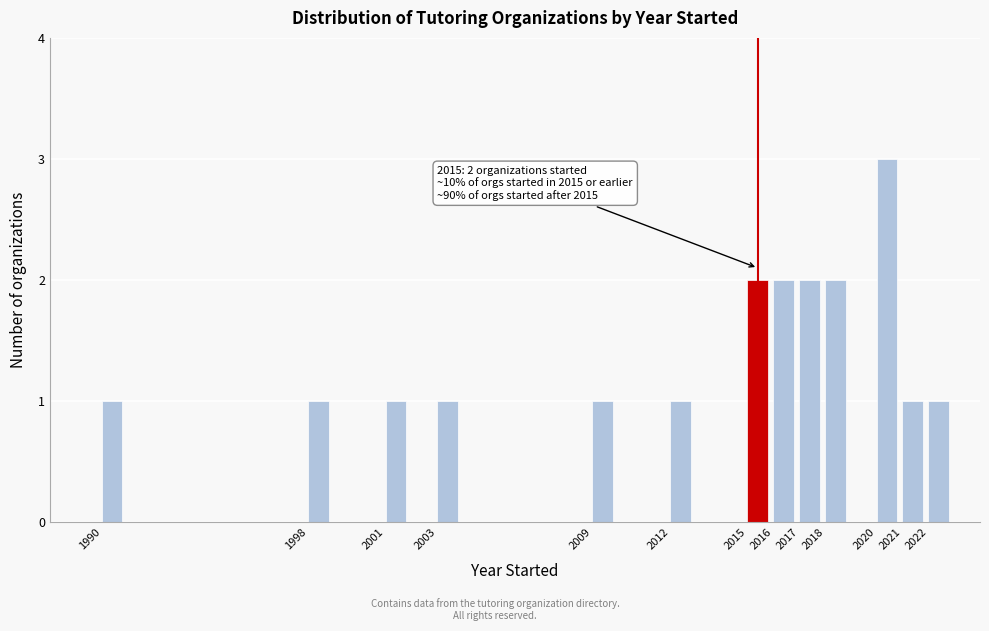

Which range on the x-axis has the tallest bar?

2020 to 2021